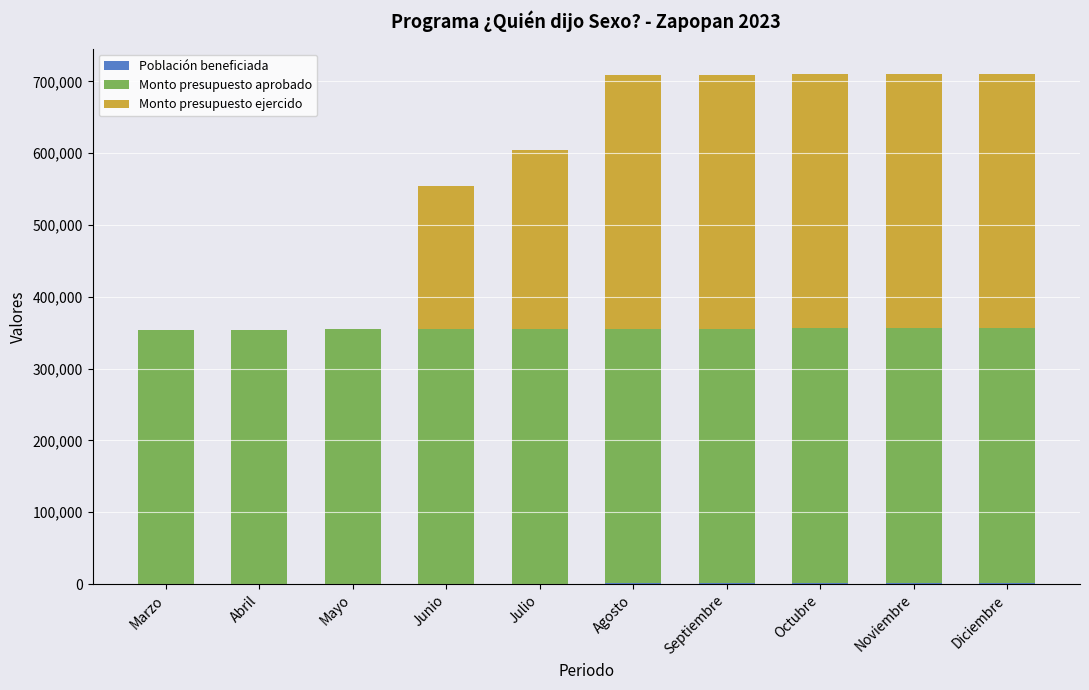

What is the total value across all series at Marzo?

354100